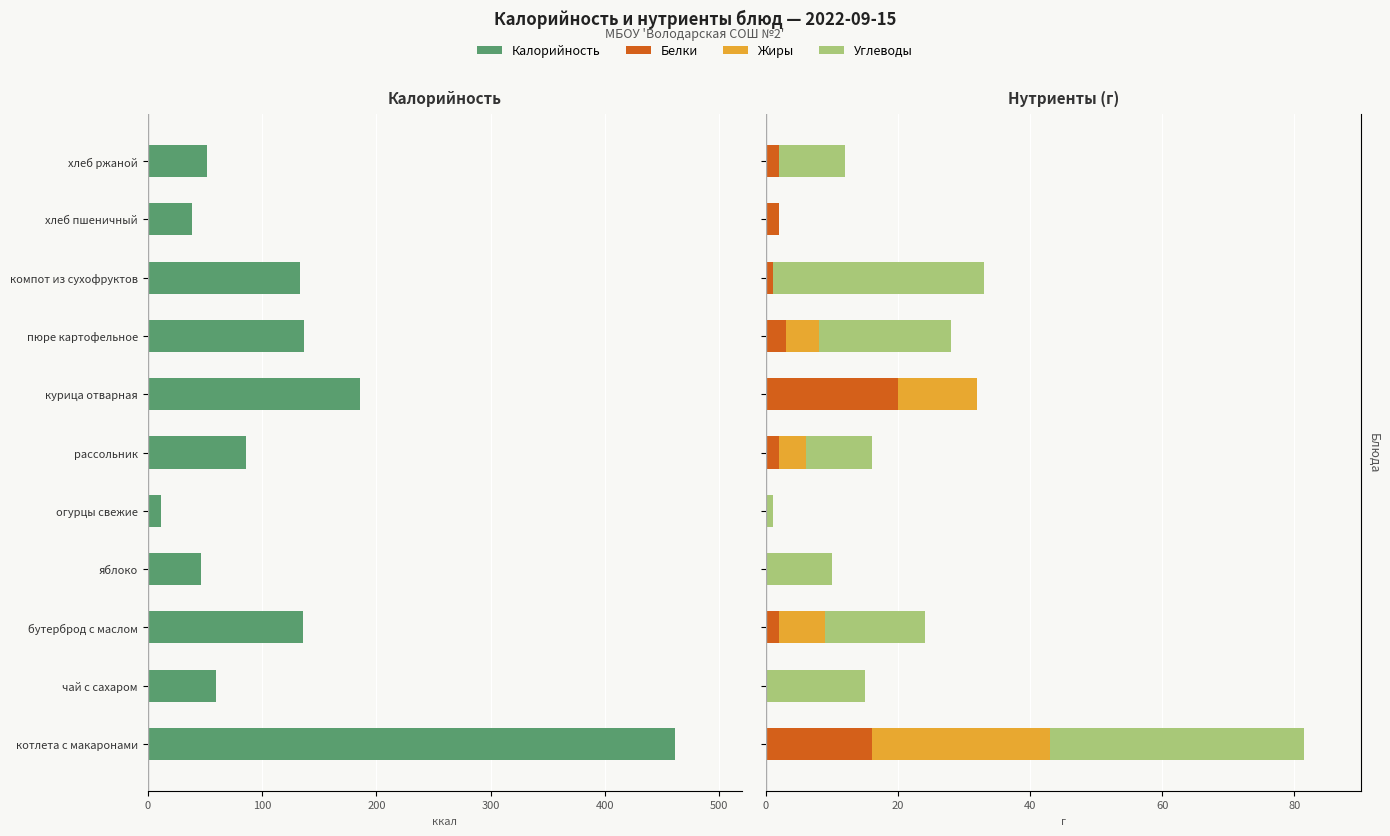

What is the highest value of the Белки series?

20.0